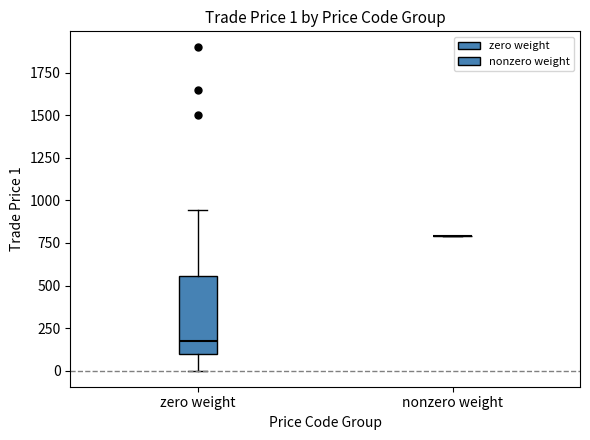

Comparing the boxes themselves (not the whiskers), which one is the tallest?

zero weight